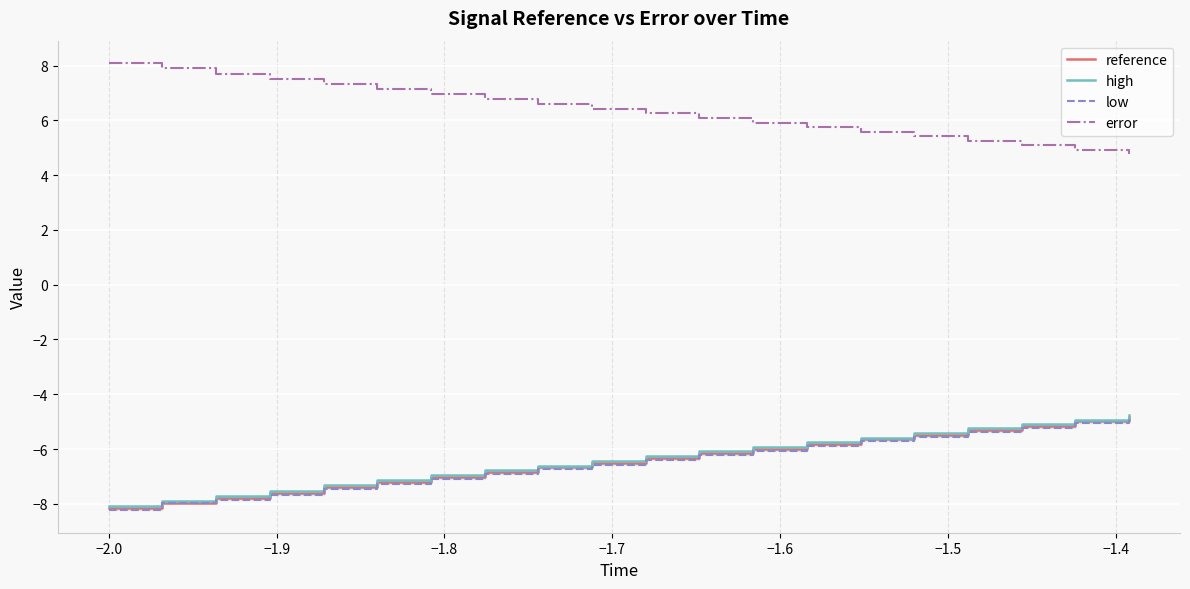

What is the maximum value for error?

8.1